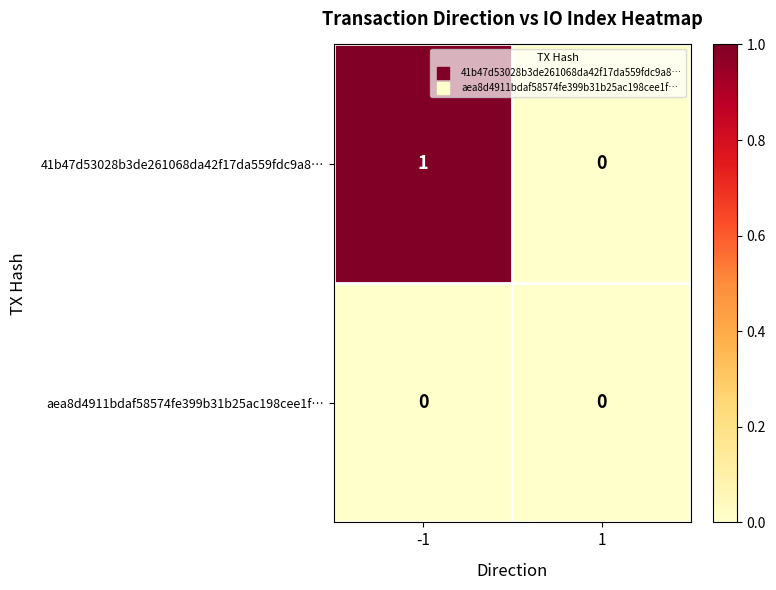

Is it true that 41b47d53028b3de261068da42f17da559fdc9a8… equals 1 at -1?

True